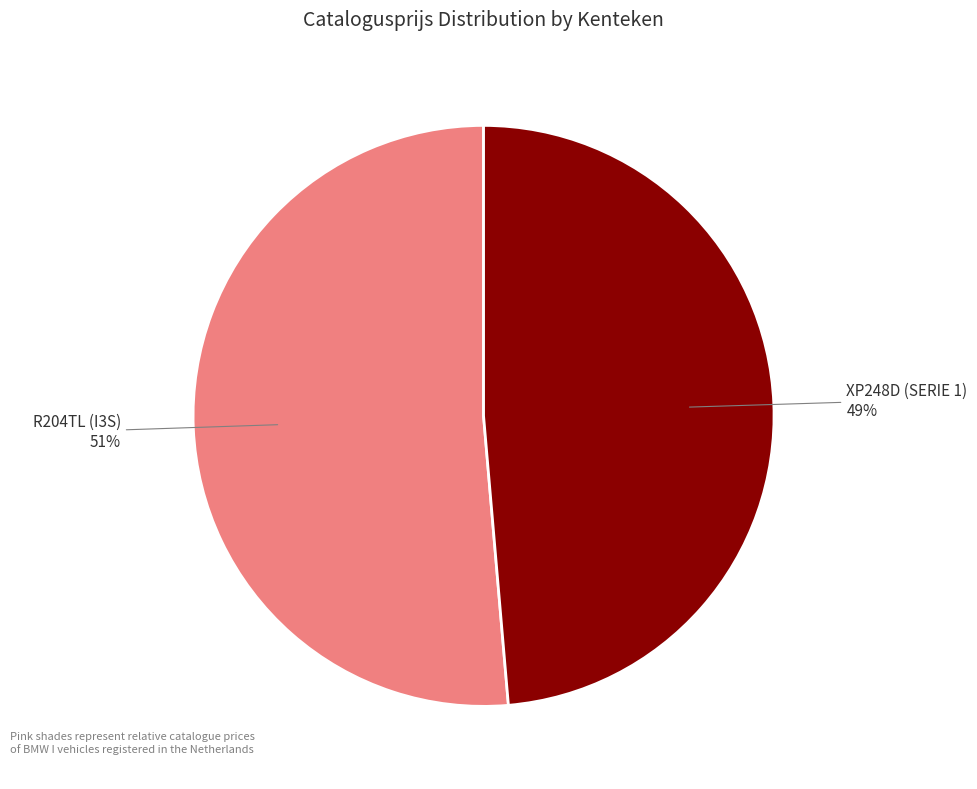

The R204TL (I3S) slice represents 65% of the pie. True or false?

False